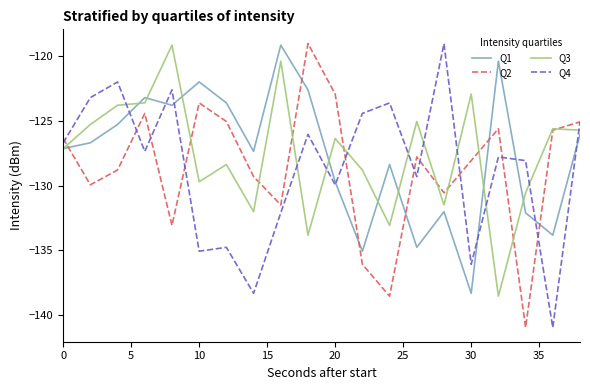

What is the lowest value of the Q1 series?

-138.3